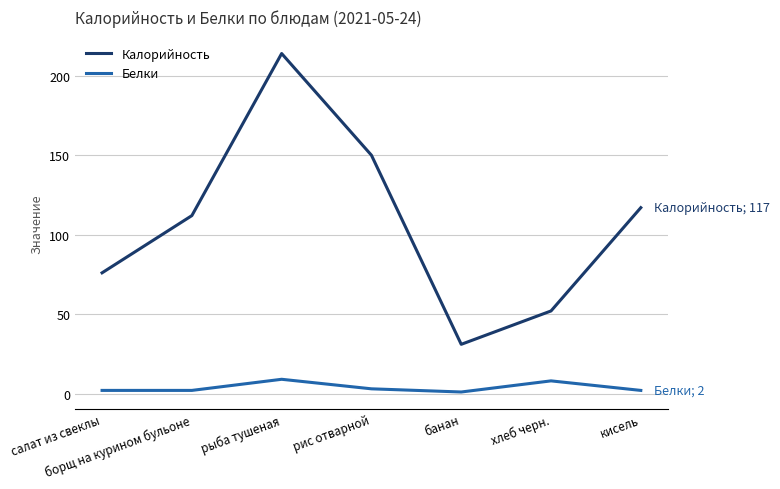

Rank the series by their maximum value, from lowest to highest.

Белки, Калорийность